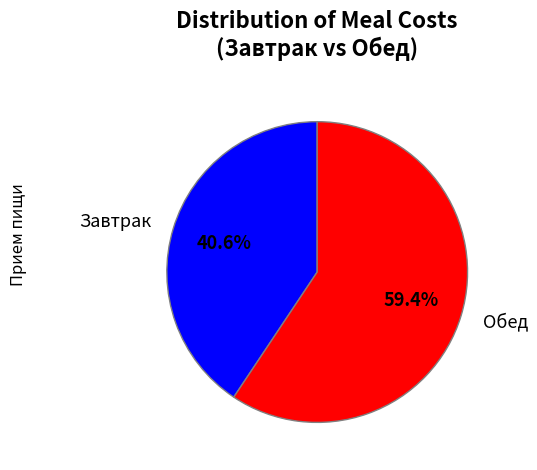

Which has a higher value, Завтрак or Обед?

Обед